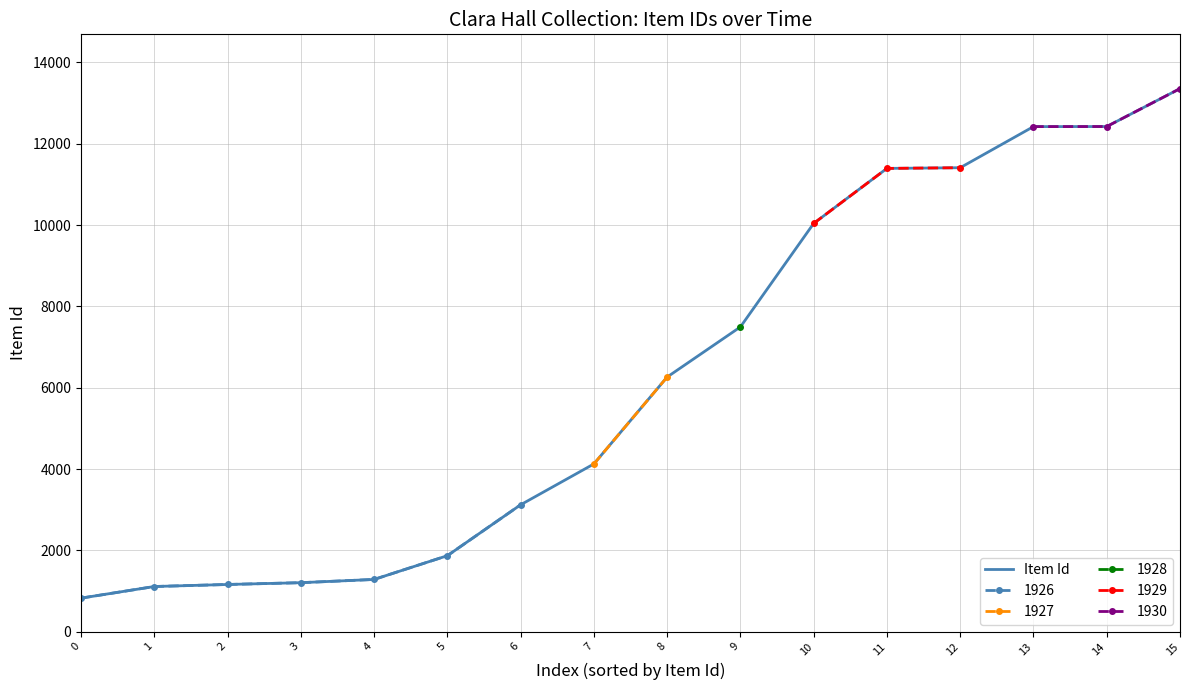

Rank the categories by value from highest to lowest.

15, 14, 13, 12, 11, 10, 9, 8, 7, 6, 5, 4, 3, 2, 1, 0